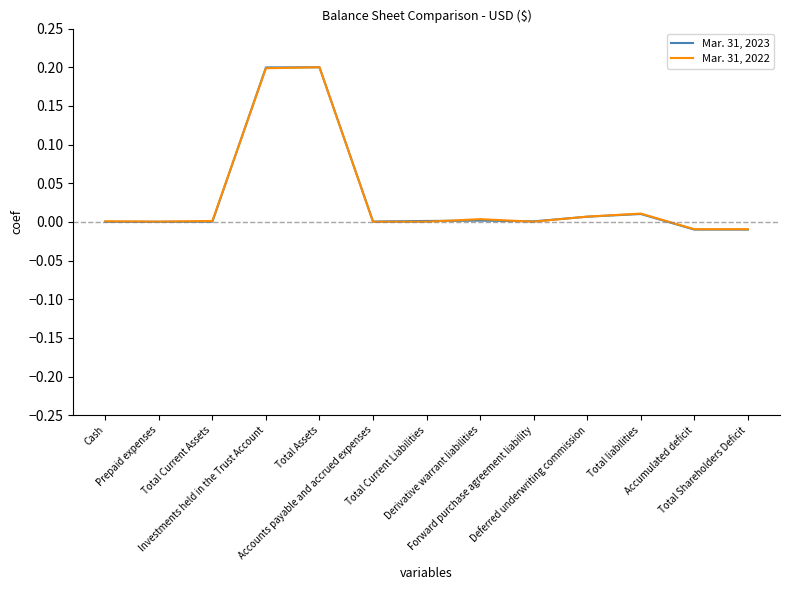

Which series ends up on top after the final intersection of Mar. 31, 2022 and Mar. 31, 2023?

Mar. 31, 2022